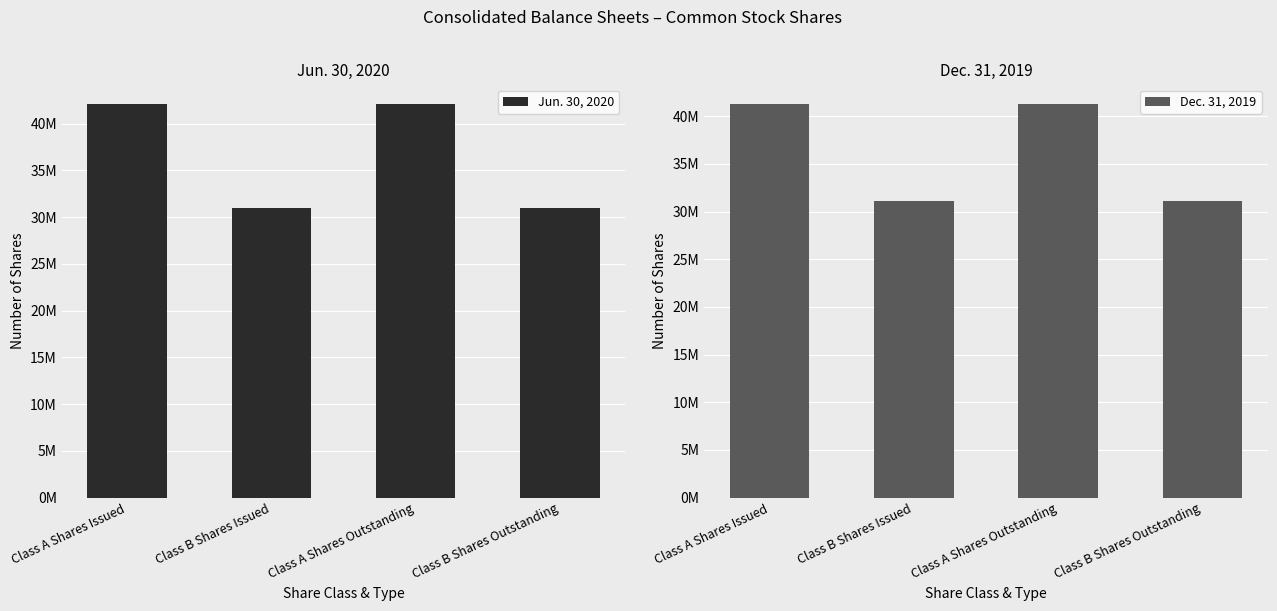

Which has a higher value, Class B Shares Issued or Class A Shares Issued?

Class A Shares Issued